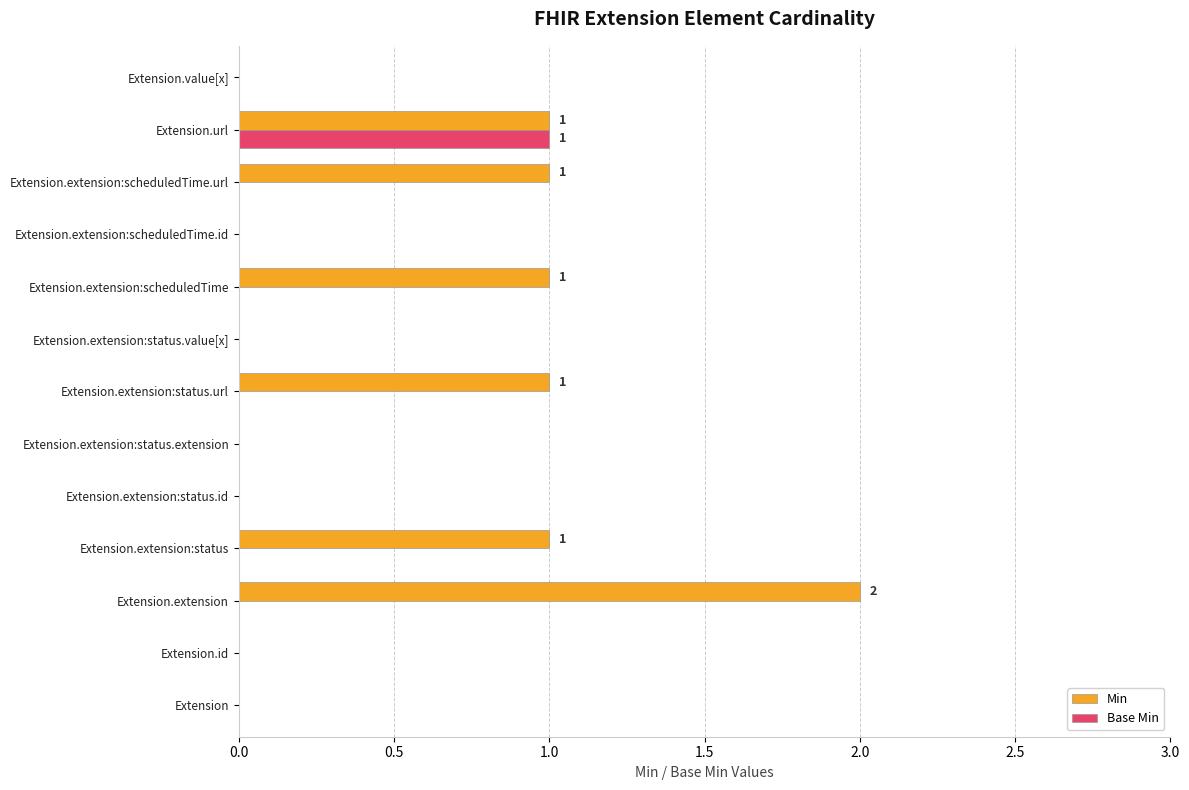

Which series has the largest total across all categories?

Min